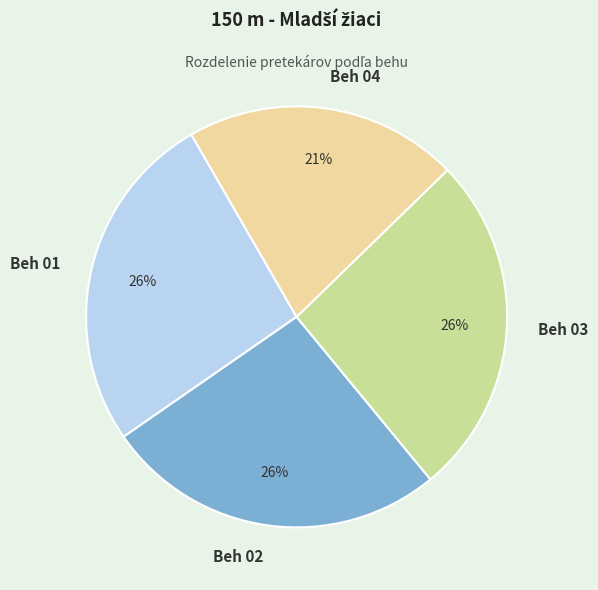

The Beh 03 slice represents 26% of the pie. True or false?

True